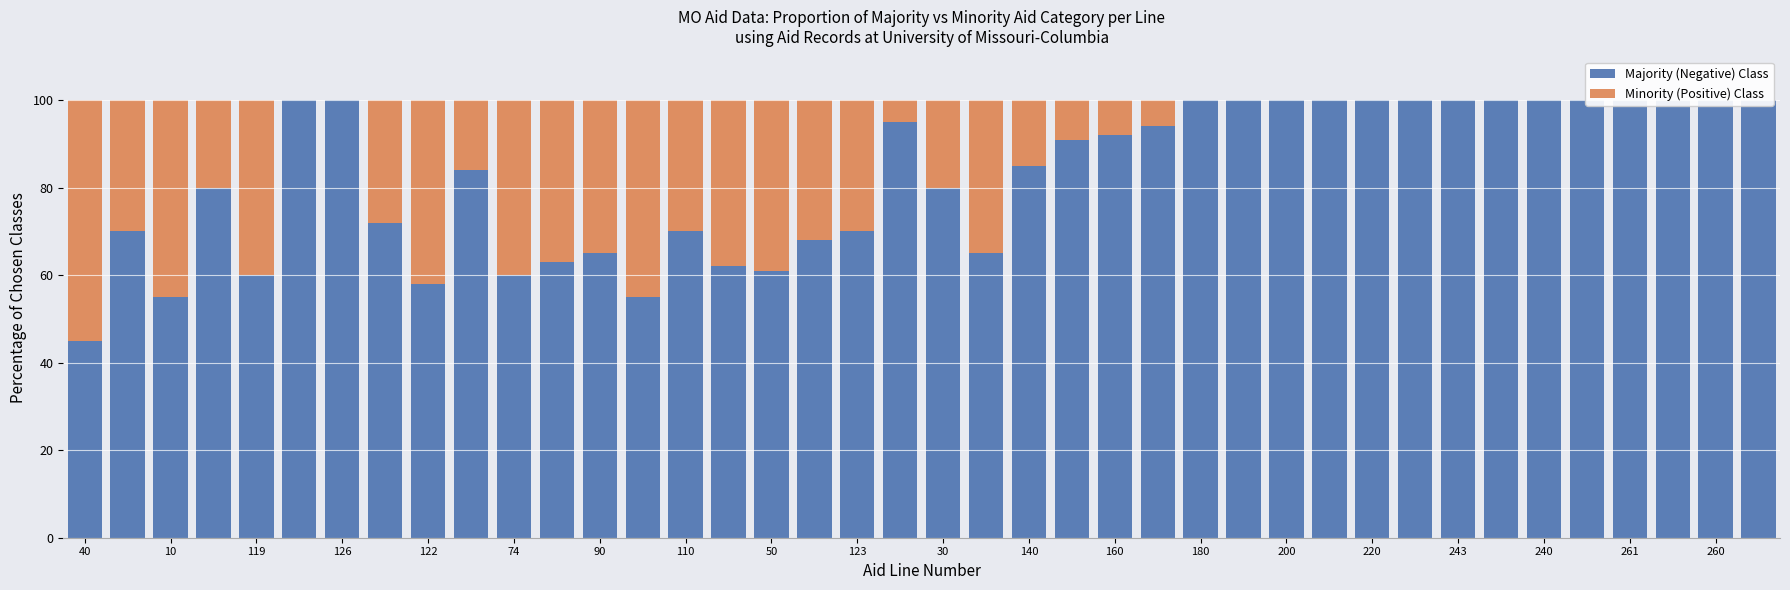

Reading left to right, what are all the values shown in this chart?

Majority (Negative) Class: 45	70	55	80	60	100	100	72	58	84	60	63	65	55	70	62	61	68	70	95	80	65	85	91	92	94	100	100	100	100	100	100	100	100	100	100	100	100	100	100
Minority (Positive) Class: 55	30	45	20	40	0	0	28	42	16	40	37	35	45	30	38	39	32	30	5	20	35	15	9	8	6	0	0	0	0	0	0	0	0	0	0	0	0	0	0